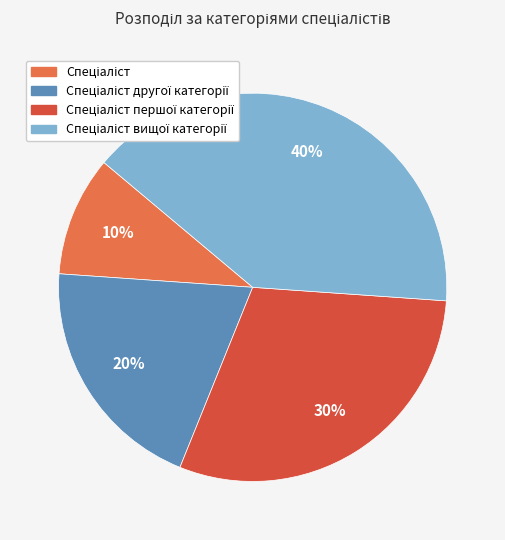

Is there any slice that represents more than half of the pie?

No